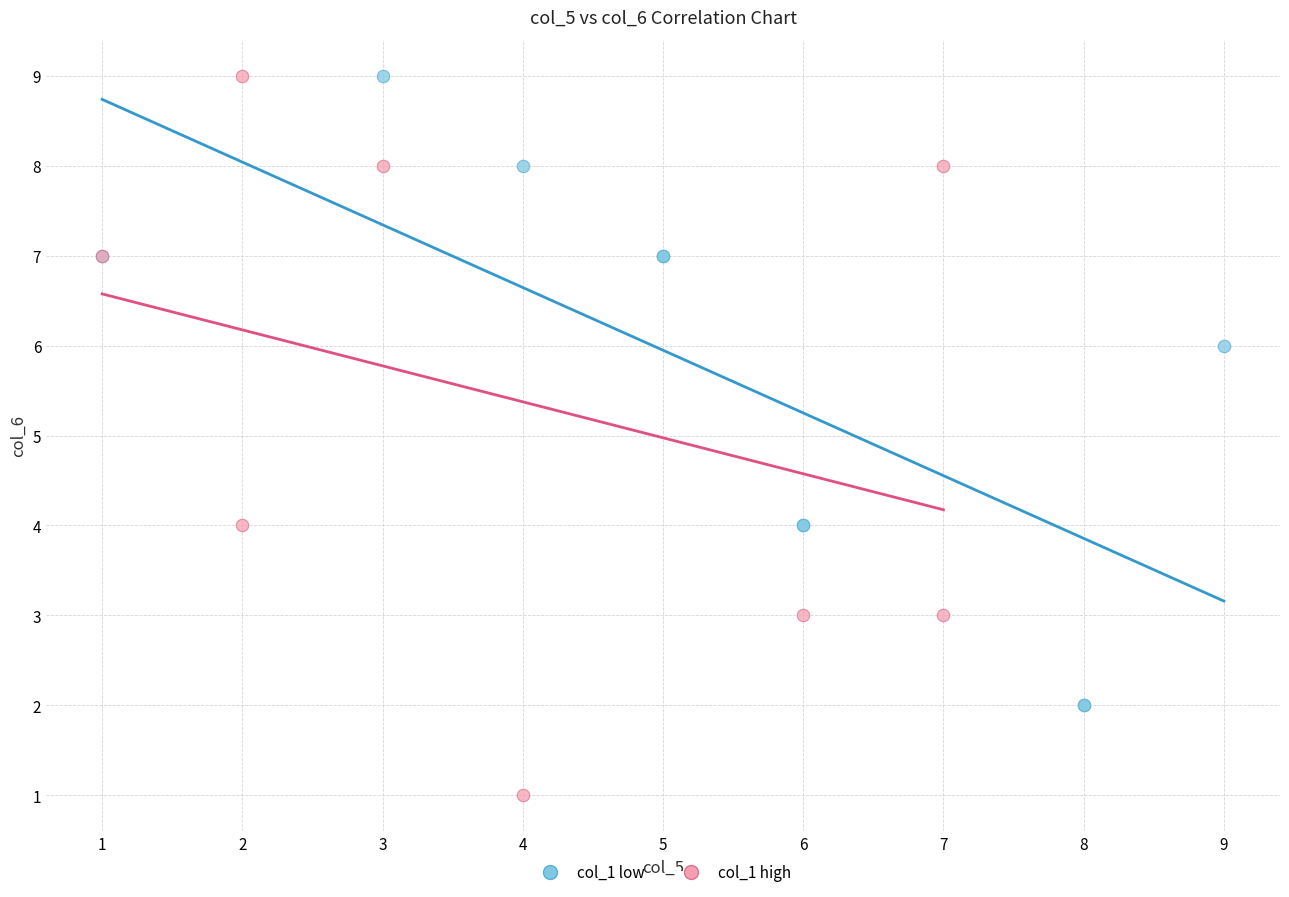

Which series has the widest spread of Y values?

col_1 high